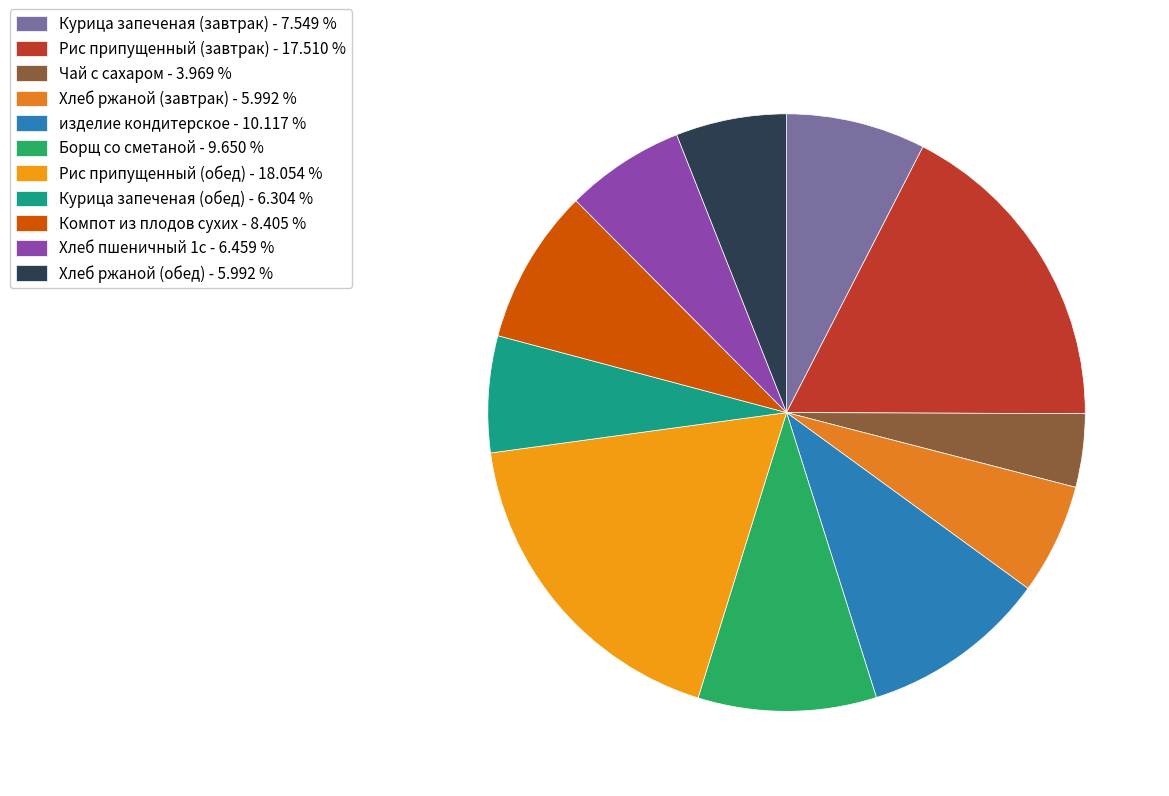

How many segments does this pie chart have?

11